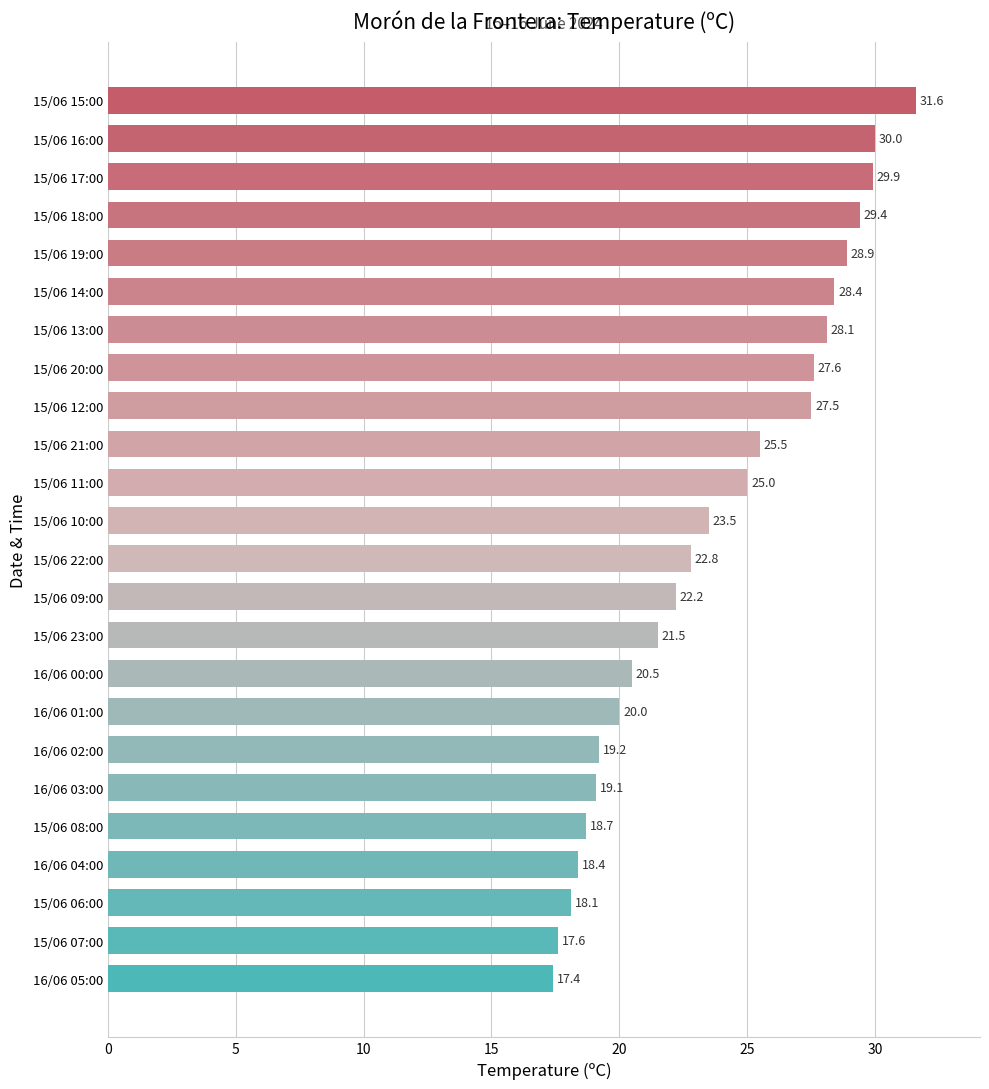

What is the ratio of the value at 15/06 18:00 to the value at 15/06 15:00?

0.9